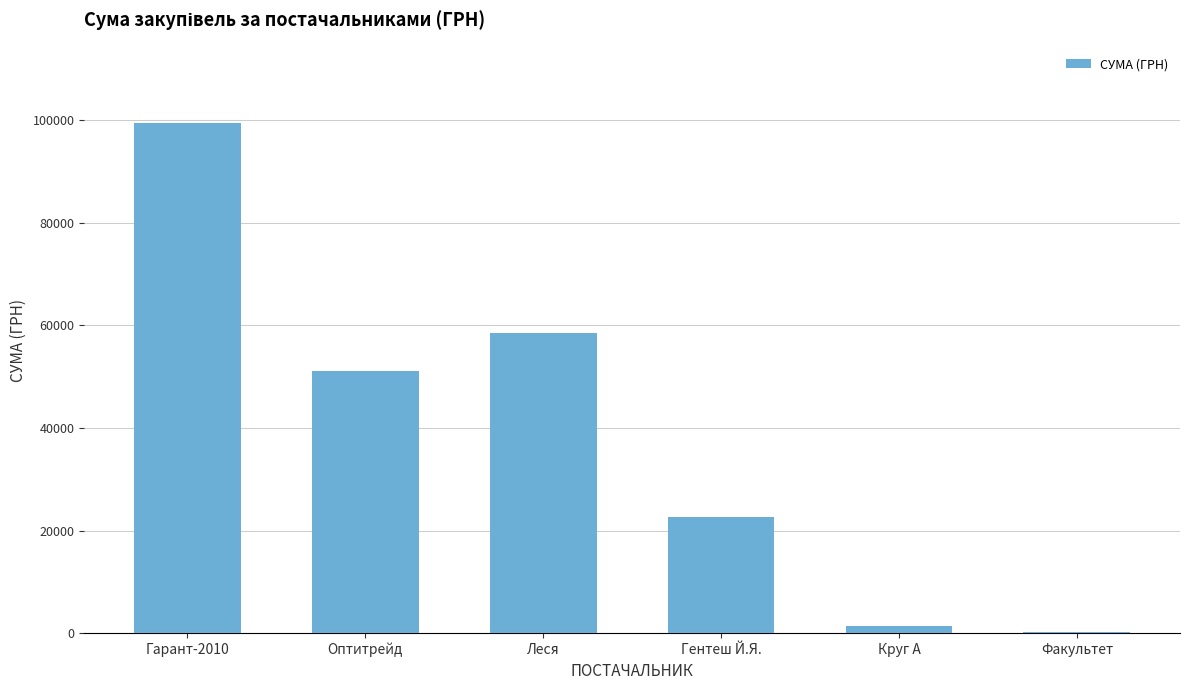

True or false: the data shows 34570.6 at Оптитрейд.

False